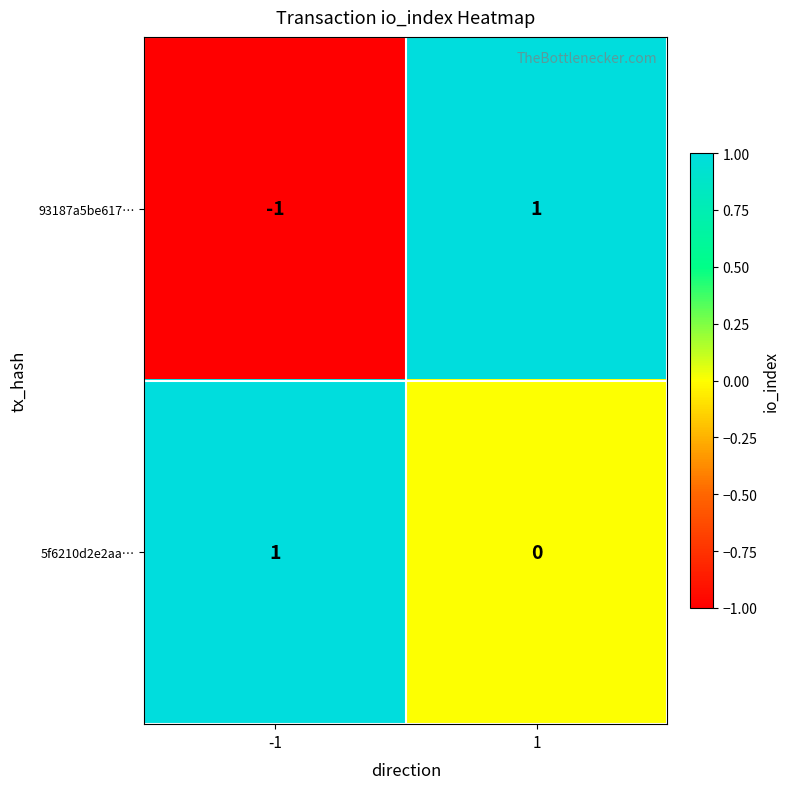

Which series has the largest range (max minus min)?

93187a5be617…